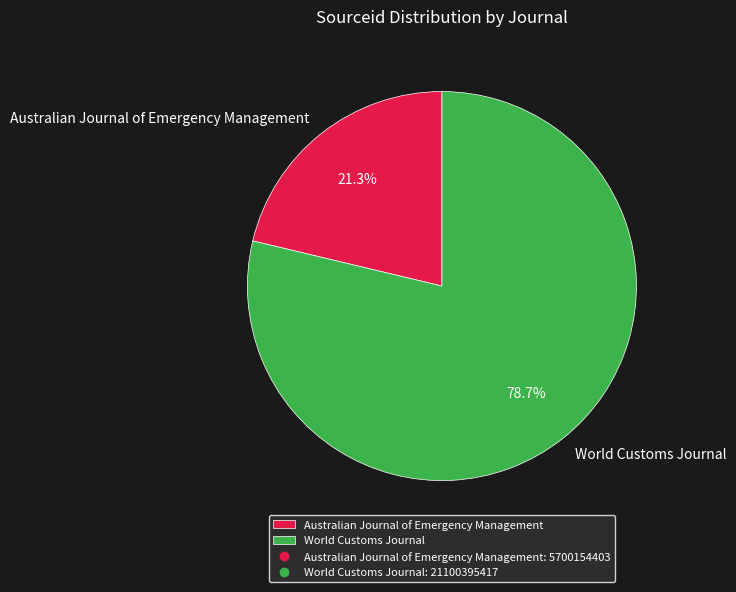

To the nearest percent, what is the difference between the largest and smallest slice percentages?

57%